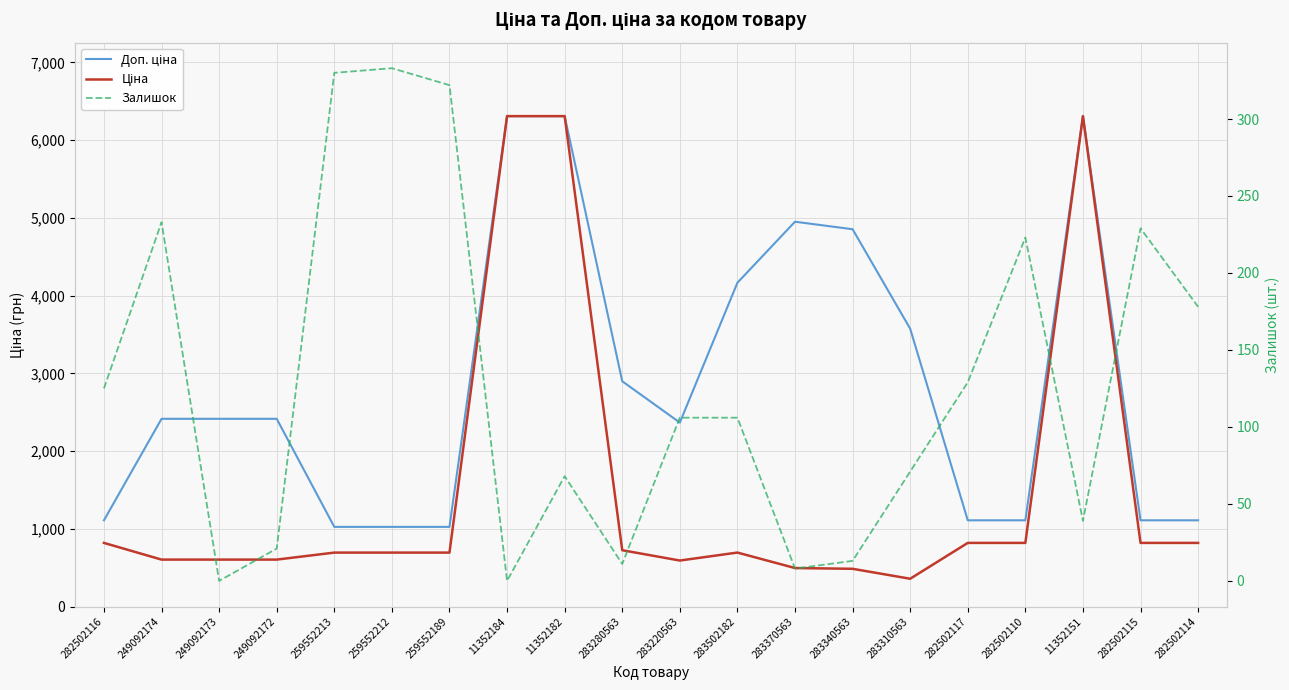

What are all the series names shown in the legend?

Доп. ціна, Ціна, Залишок